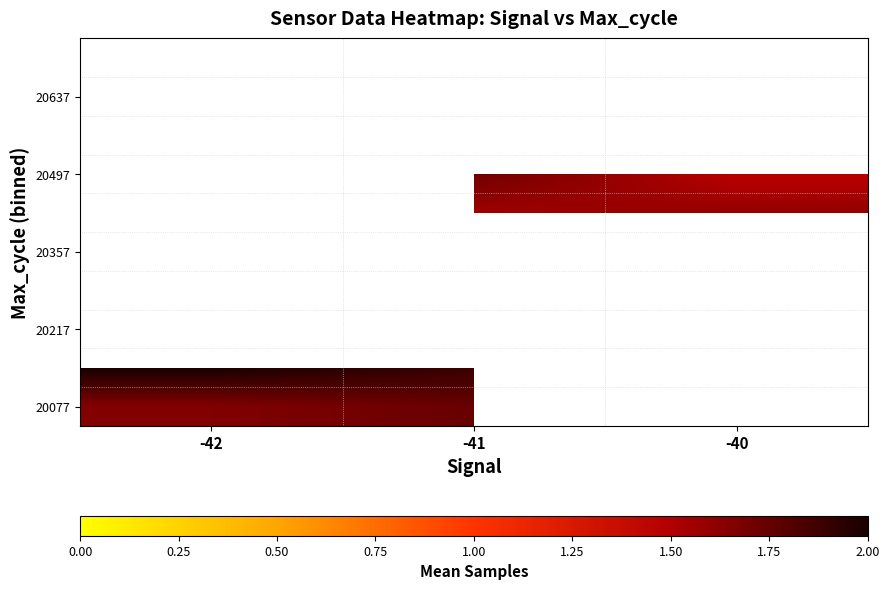

What is the maximum value shown in the chart?

2.0